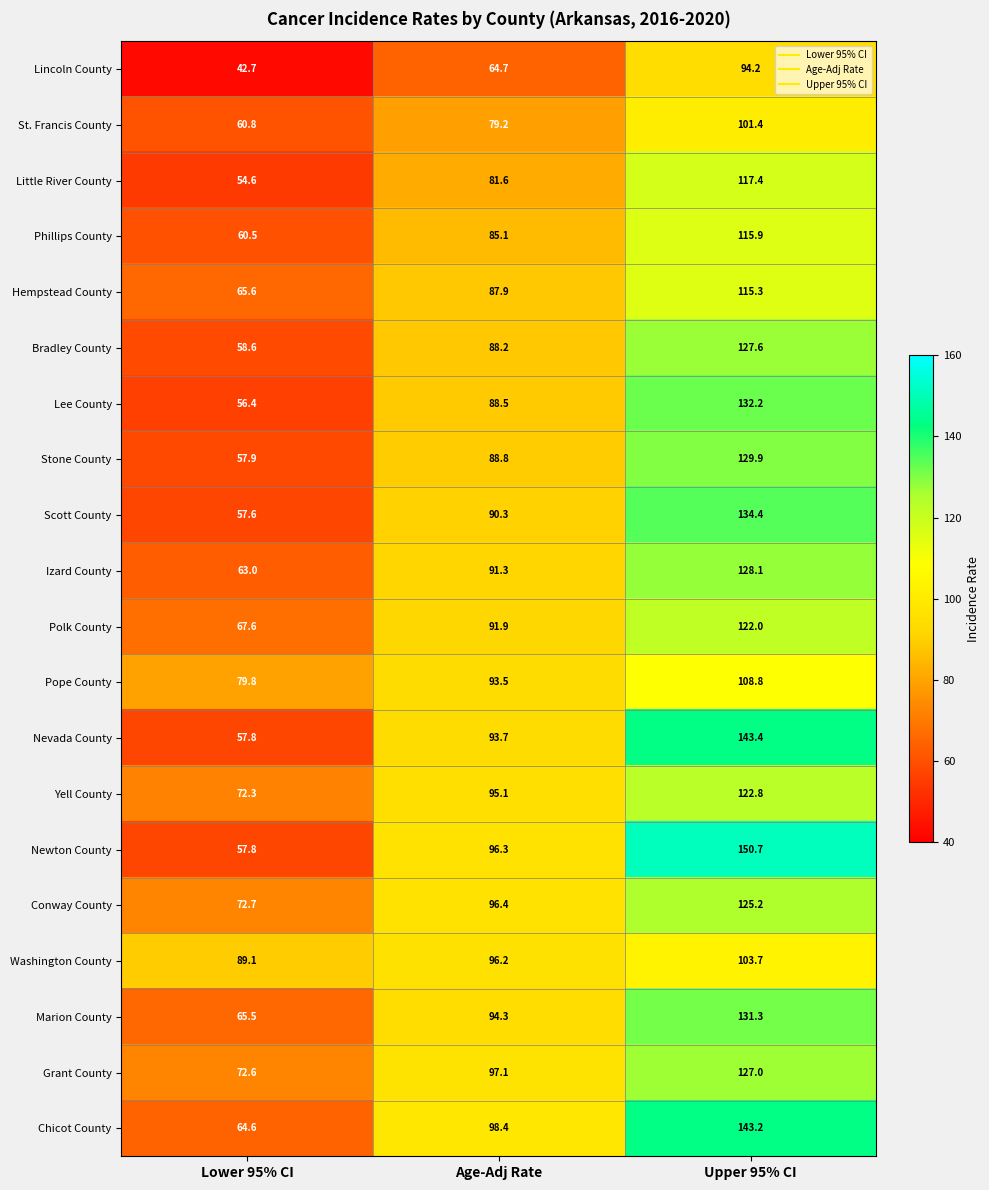

Read the Scott County value at Lower 95% CI.

57.6